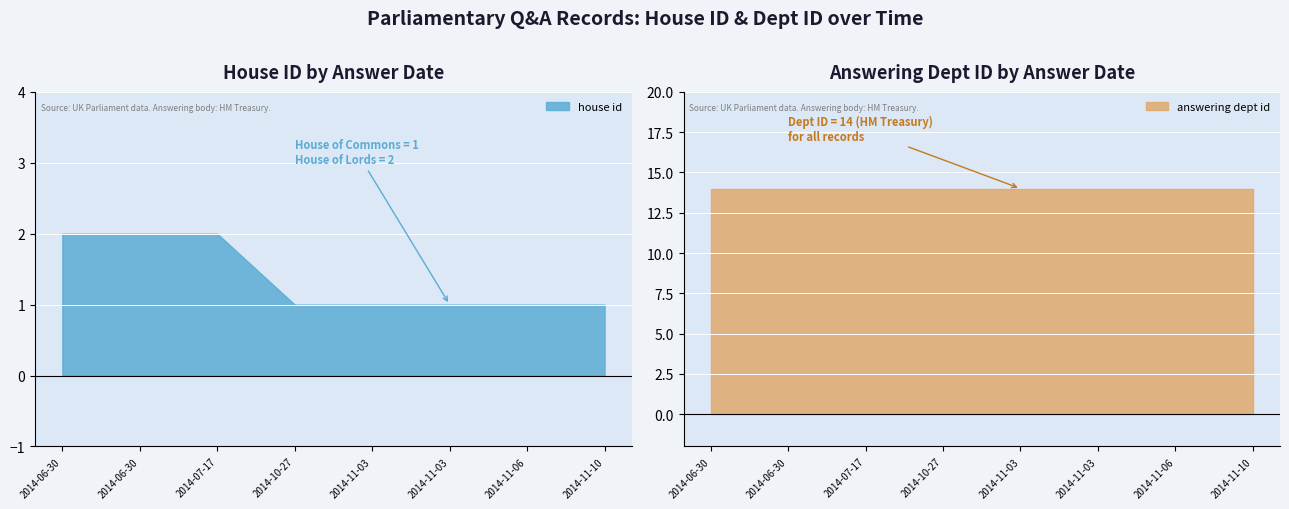

What are all the series names shown in the legend?

house id, answering dept id